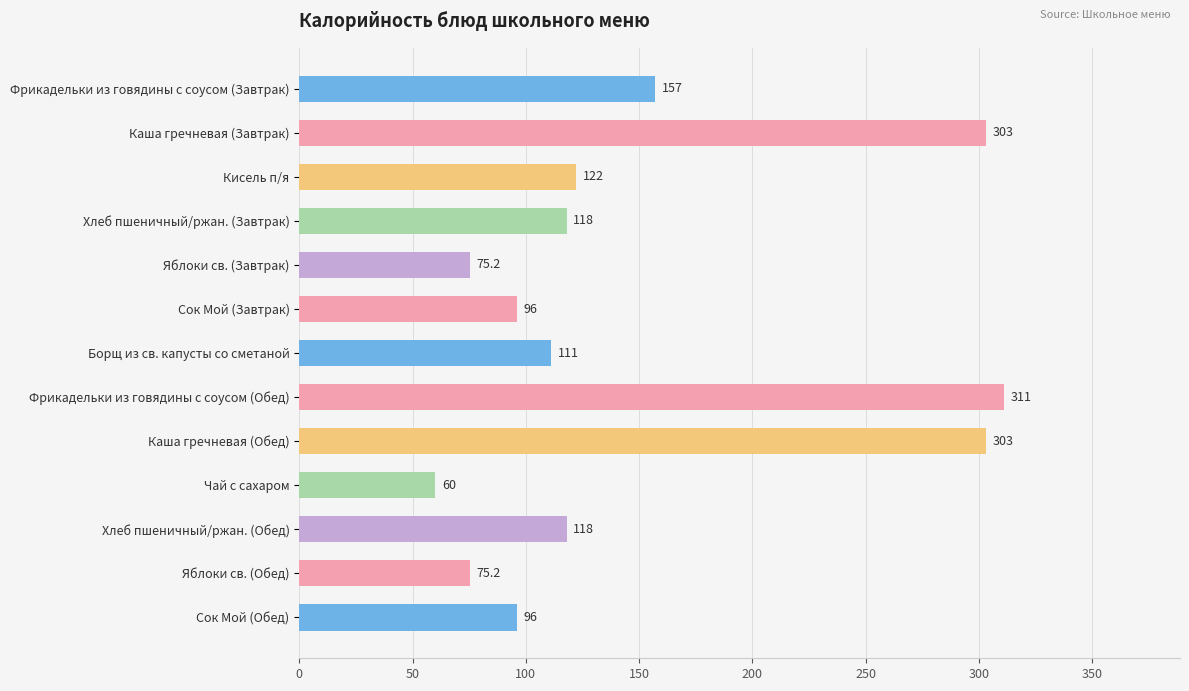

True or false: the data shows 43.9 at Хлеб пшеничный/ржан. (Обед).

False